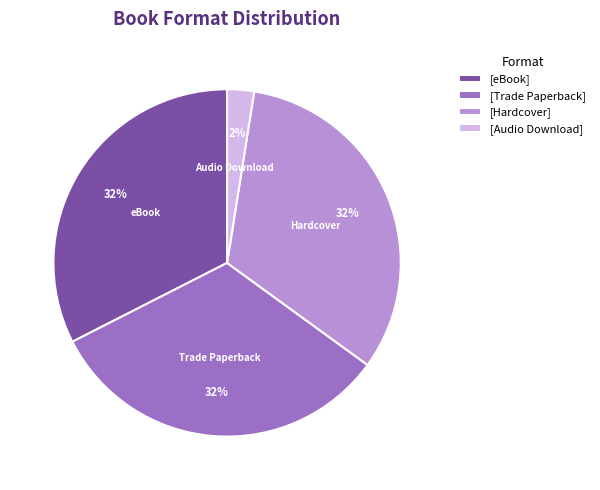

To the nearest percent, what is the average slice percentage?

25%